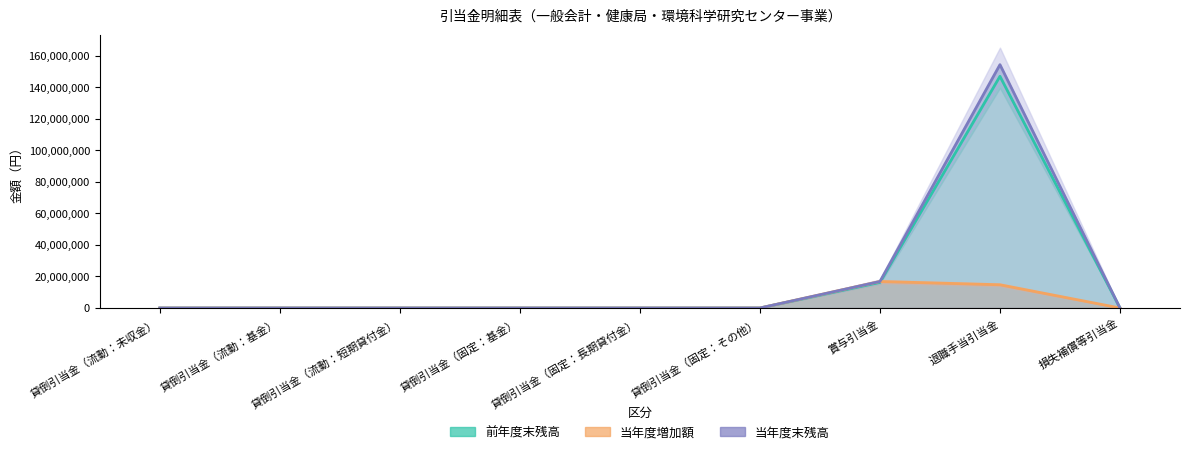

What are all the series names shown in the legend?

前年度末残高, 当年度増加額, 当年度末残高